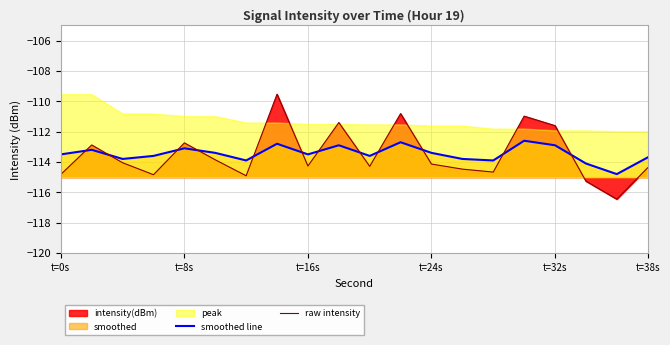

What is the minimum value for raw intensity?

-116.5